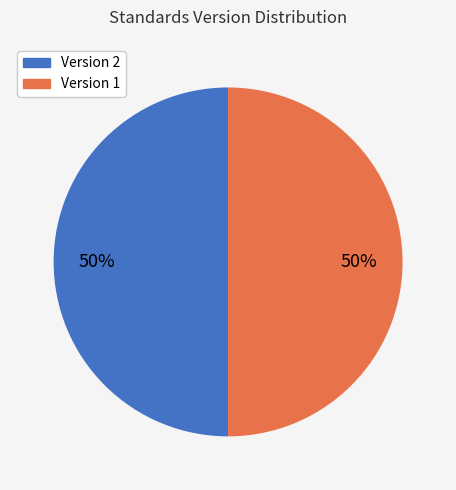

To the nearest percent, what is the average slice percentage?

50%